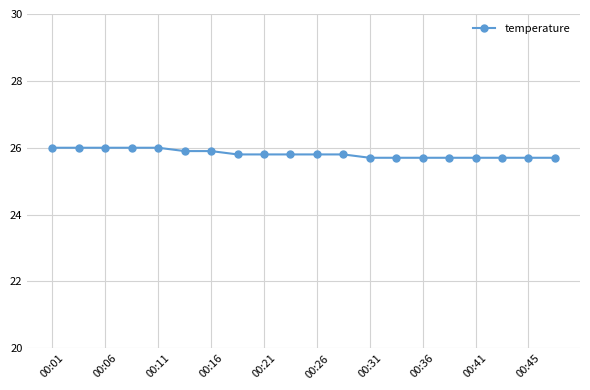

Is this an area chart (filled region under the line)?

No